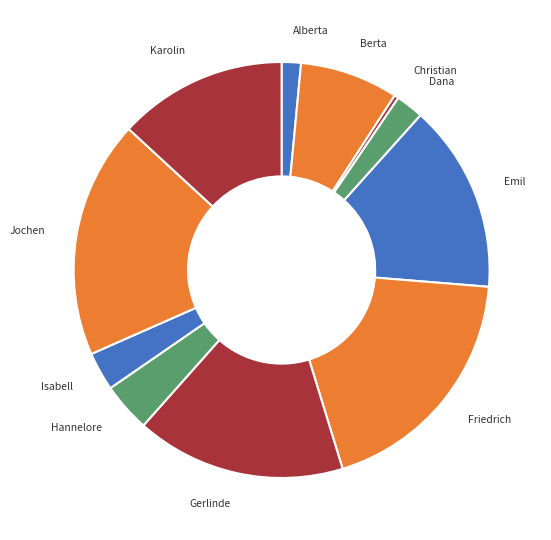

Is it true that Isabell is 3% of the pie?

True